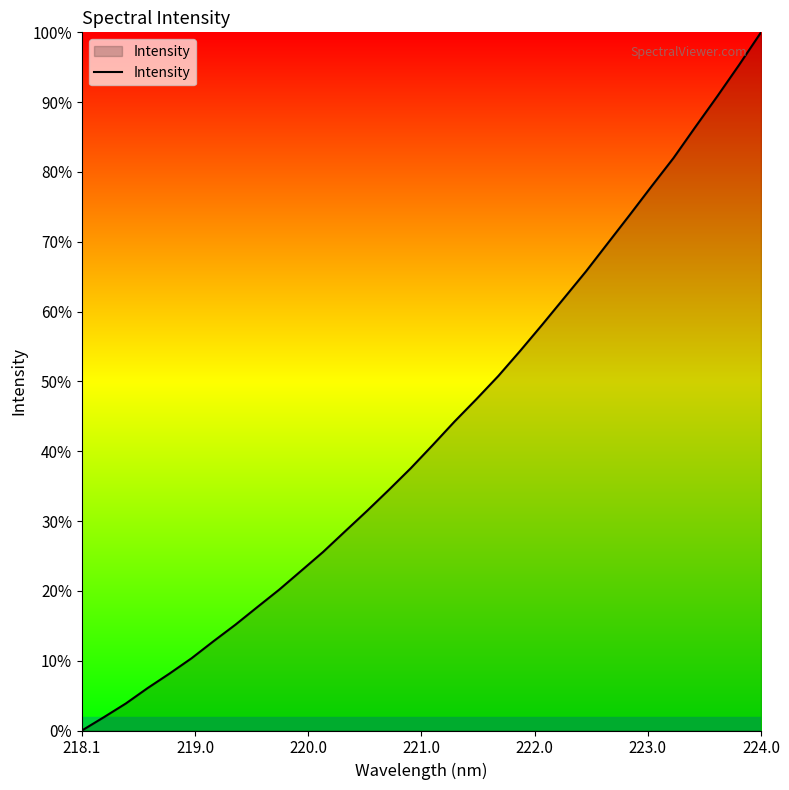

What is the greatest value displayed?

100.0